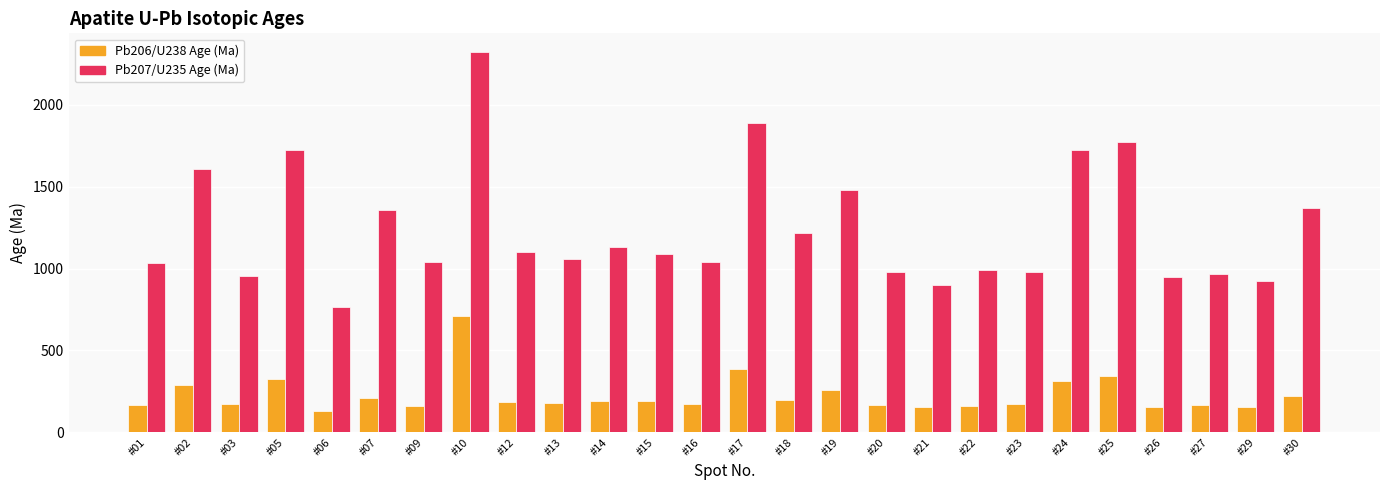

True or false: Pb206/U238 Age (Ma) has a value of 58 at #12.

False